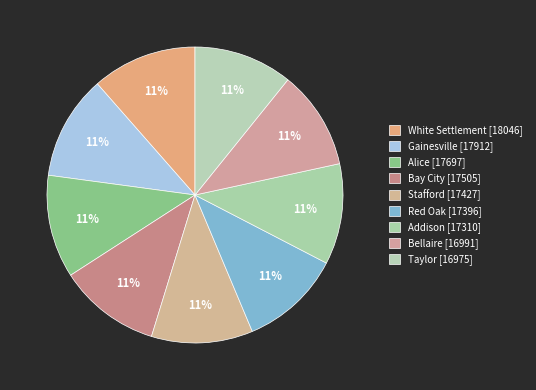

To the nearest percent, what percentage of the pie is Taylor?

11%